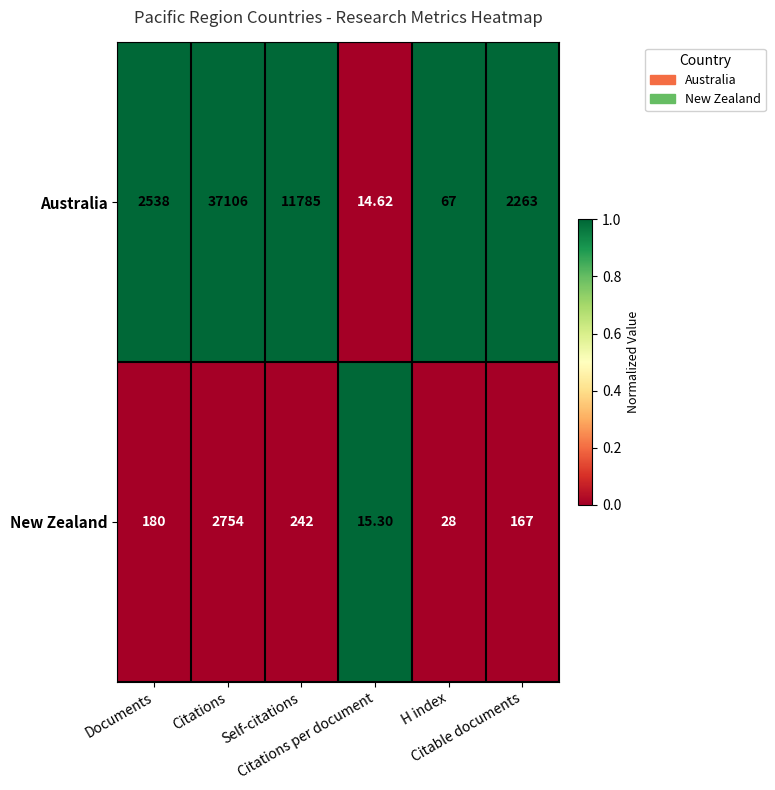

How many values in the New Zealand series are below 180?

3